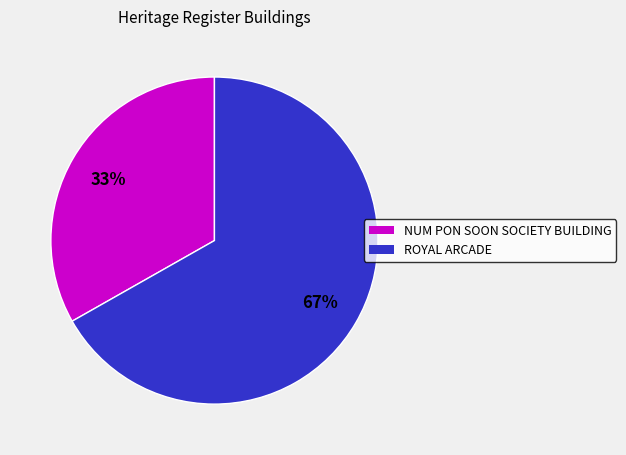

Does NUM PON SOON SOCIETY BUILDING account for over 50% of the chart?

No